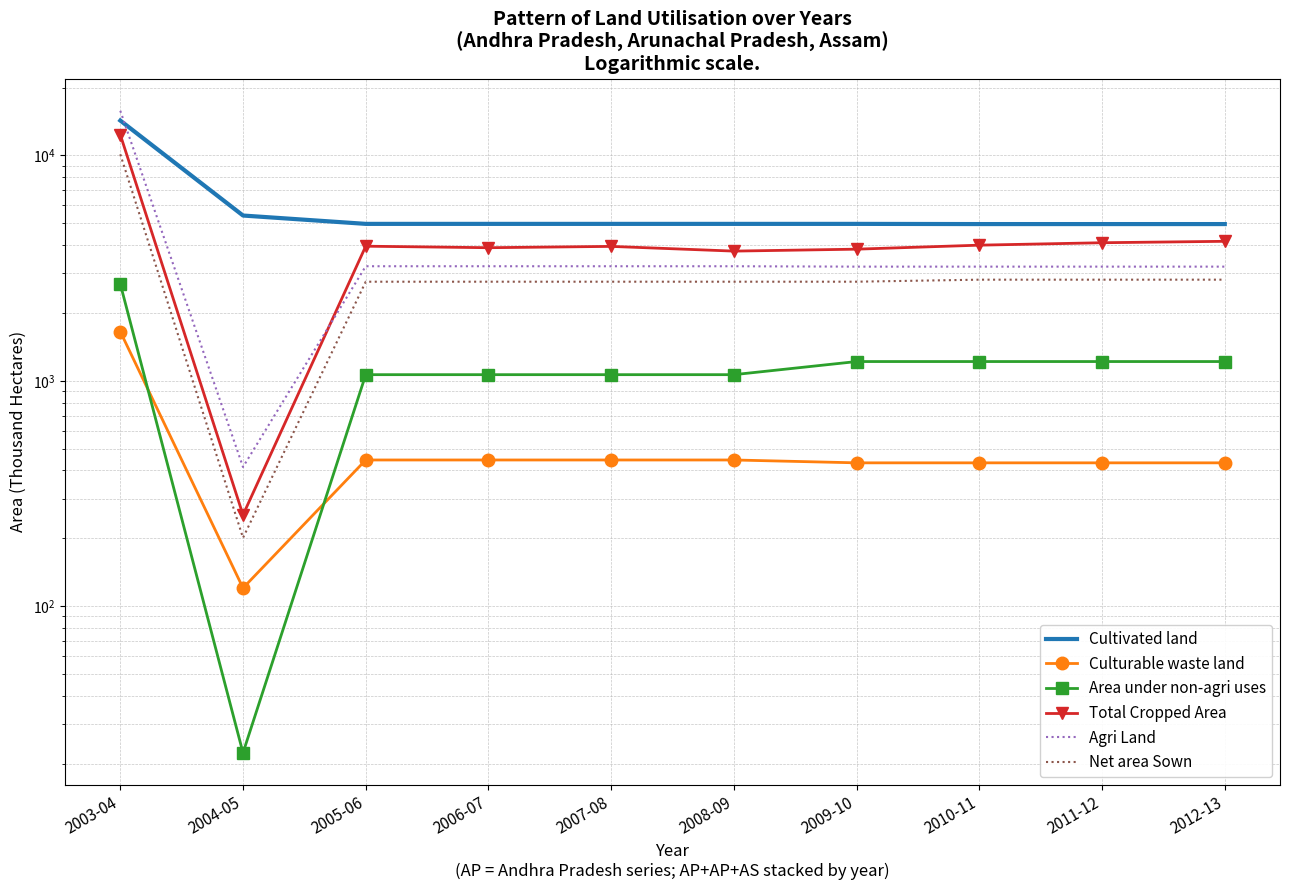

Where is Net area Sown nearest to the value 5159?

2011-12